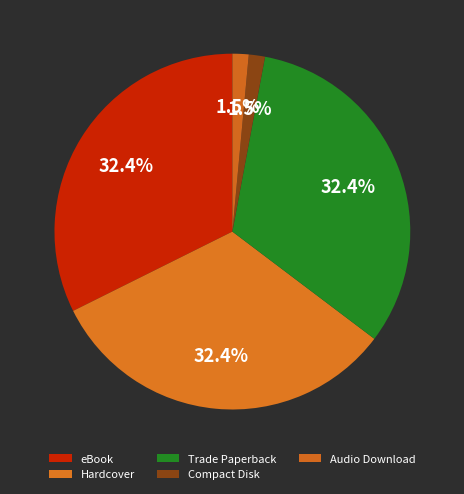

What percentage do Hardcover and Compact Disk together represent?

33.8%